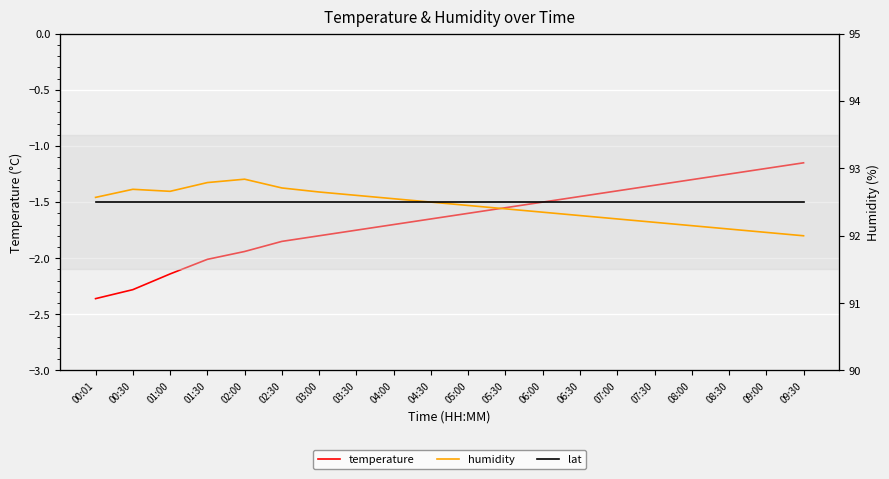

What is the difference between the highest and lowest values at 07:30?

93.5